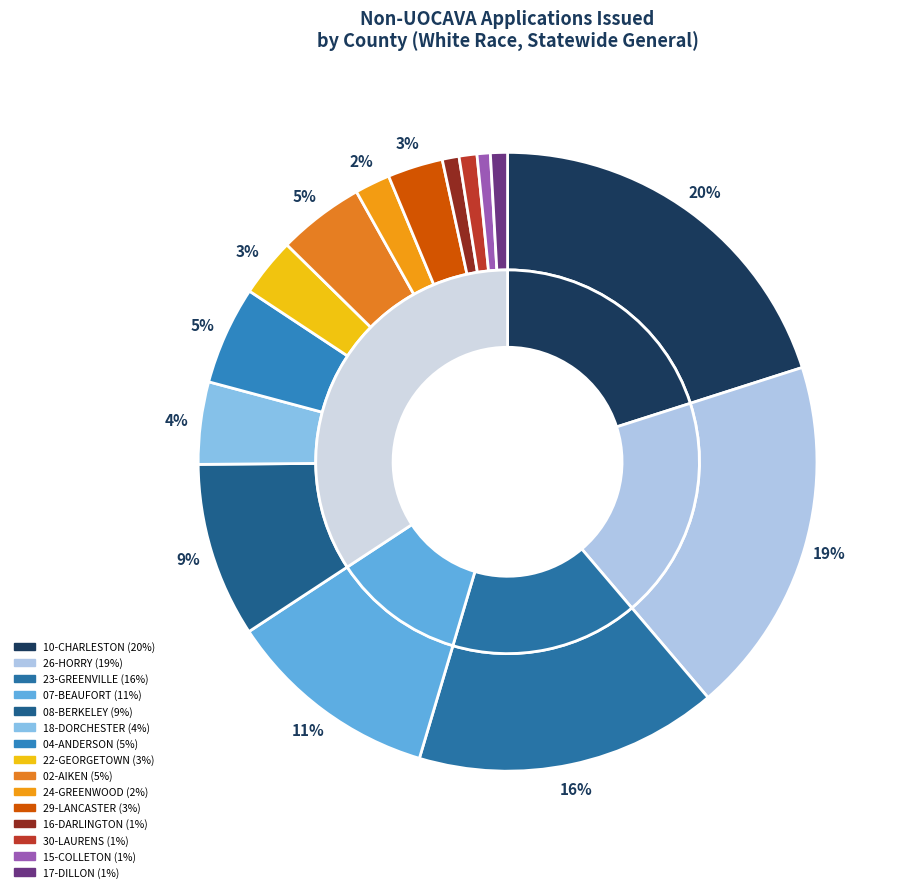

Does any single category account for the majority?

No